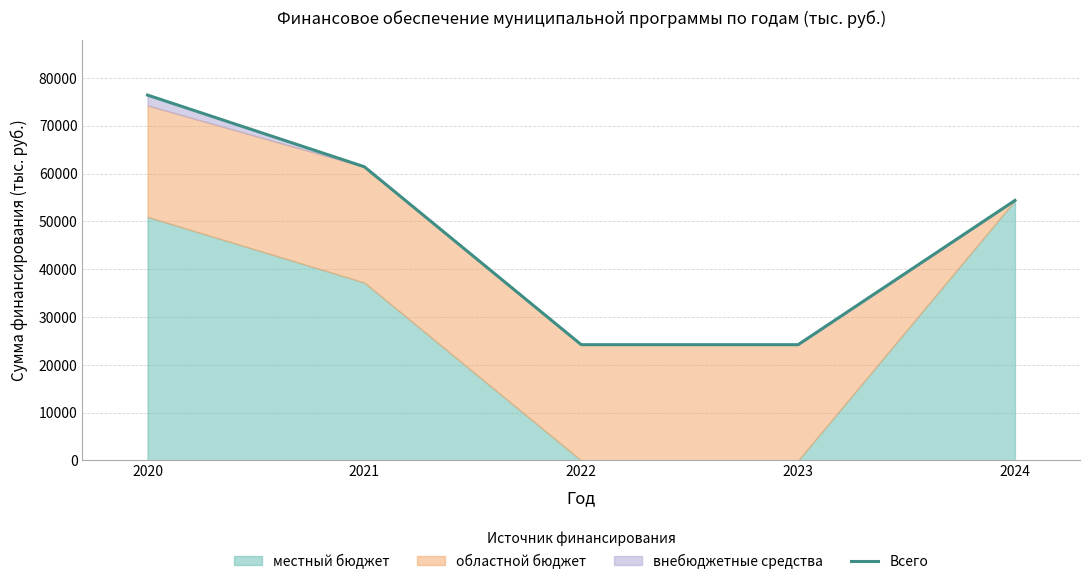

The chart shows a value of 22555.0 at 2024. True or false?

False